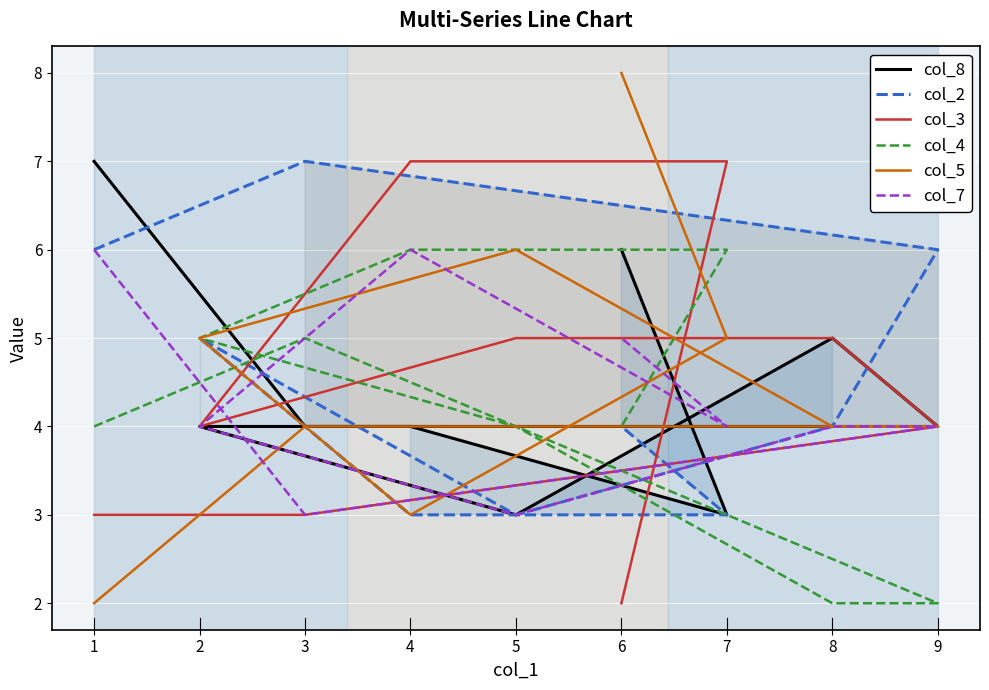

How many lines are shown in the chart?

6